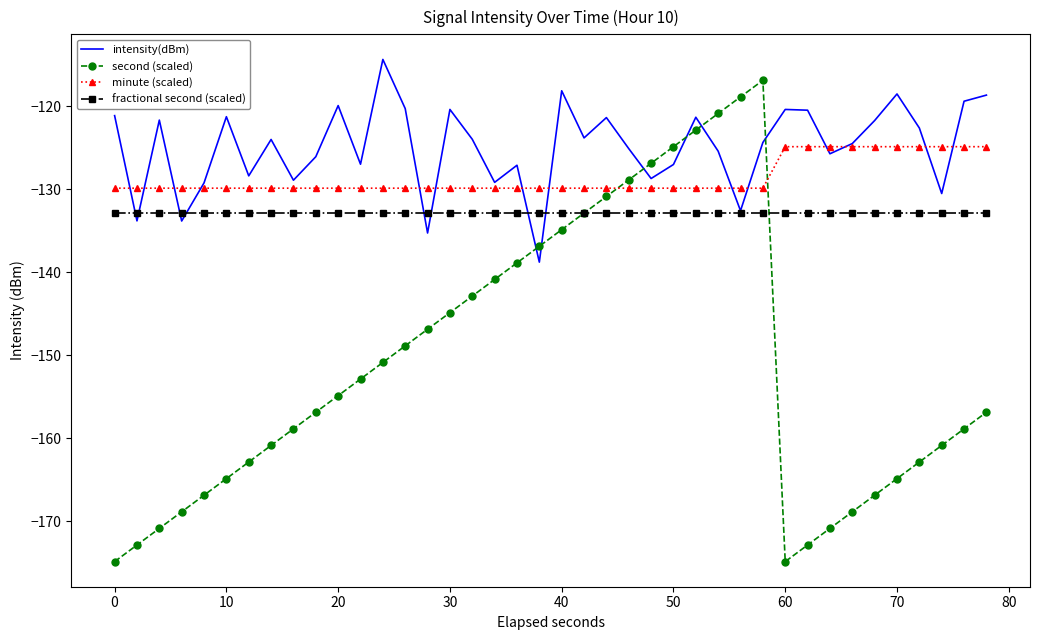

Which series has the largest range (max minus min)?

second (scaled)